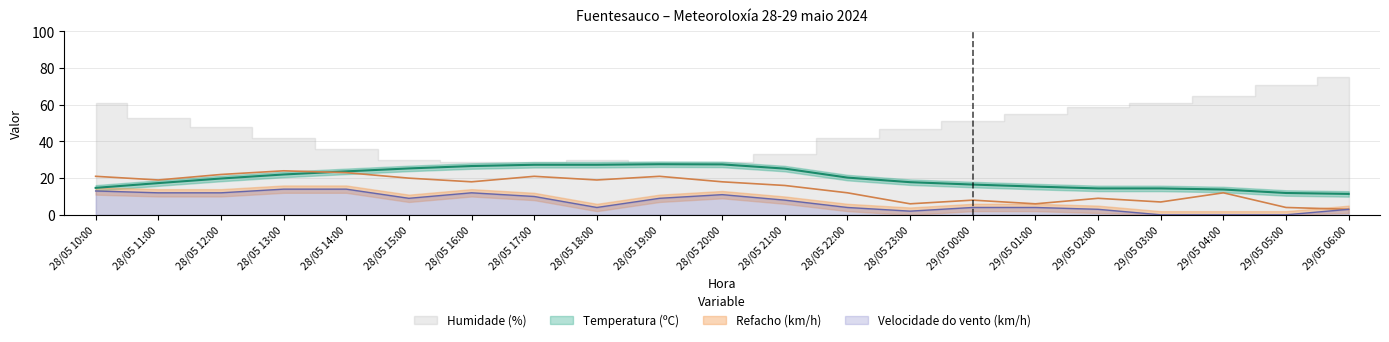

Where do Temperatura (ºC) and Refacho (km/h) first cross each other?

28/05 13:00 and 28/05 14:00